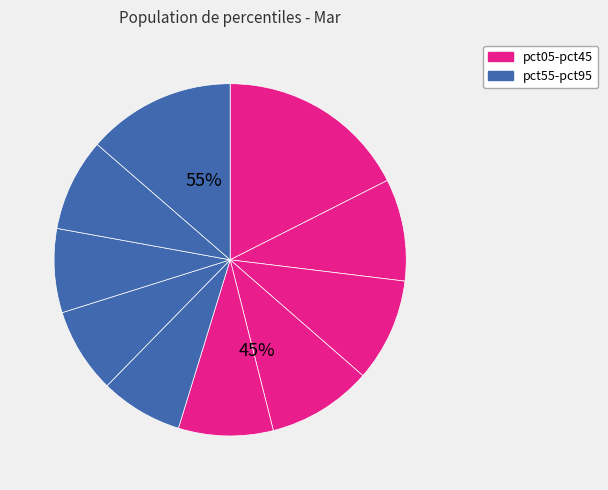

Combined, do pct25 and pct05 account for over 50%?

No